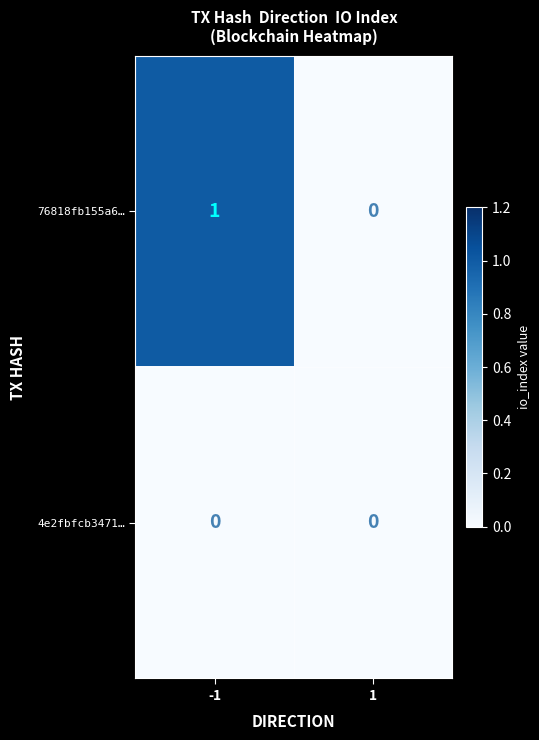

Reading left to right, extract all data points from this chart.

76818fb155a6…: 1	0
4e2fbfcb3471…: 0	0